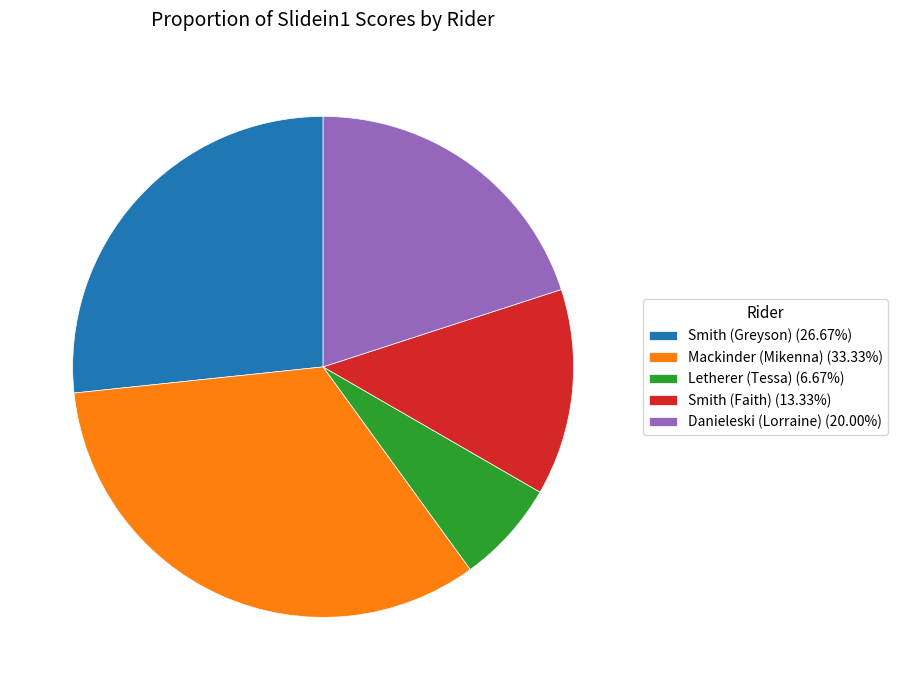

Does Mackinder (Mikenna) represent more than half of the total?

No